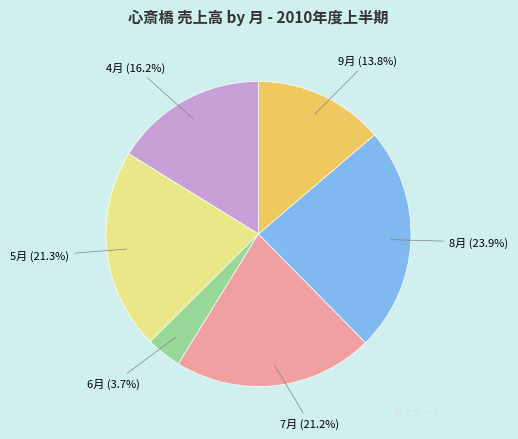

Count the number of slices in the pie.

6